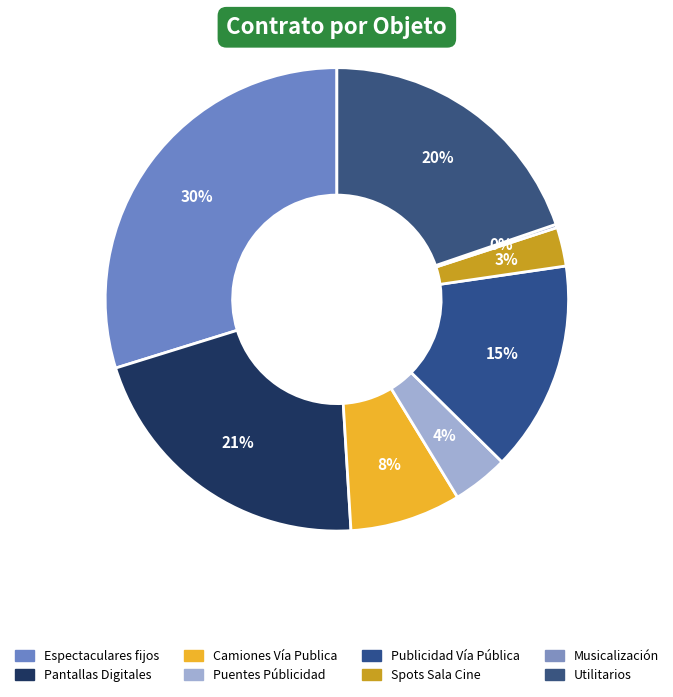

Do Camiones Vía Publica and Espectaculares fijos together represent more than half of the pie?

No